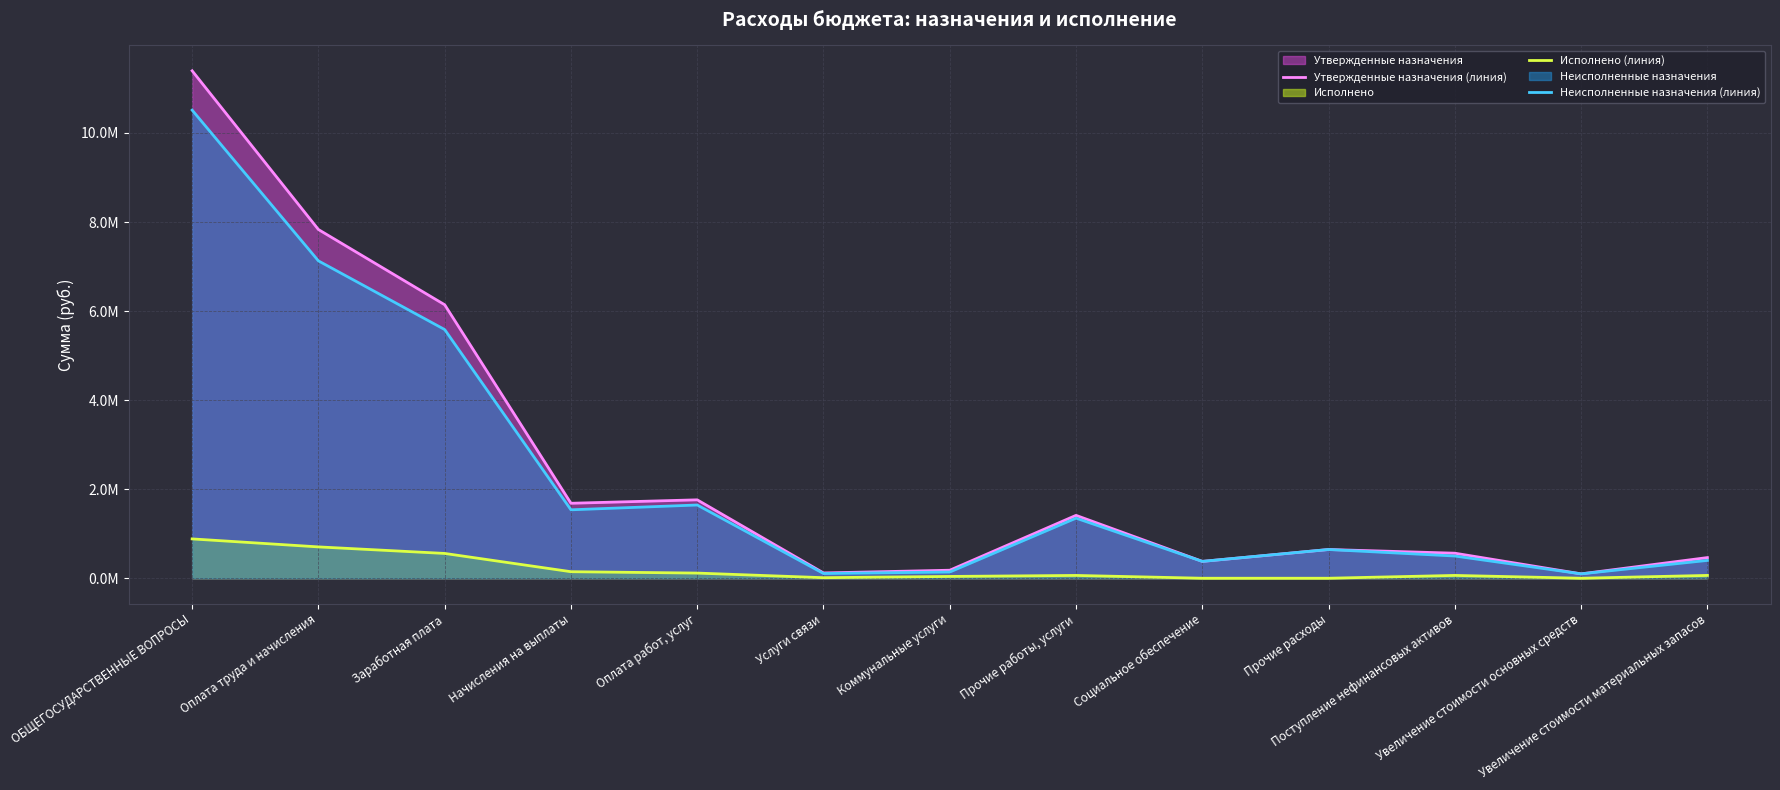

What is the difference between the highest and lowest values at Оплата труда и начисления?

7127227.9